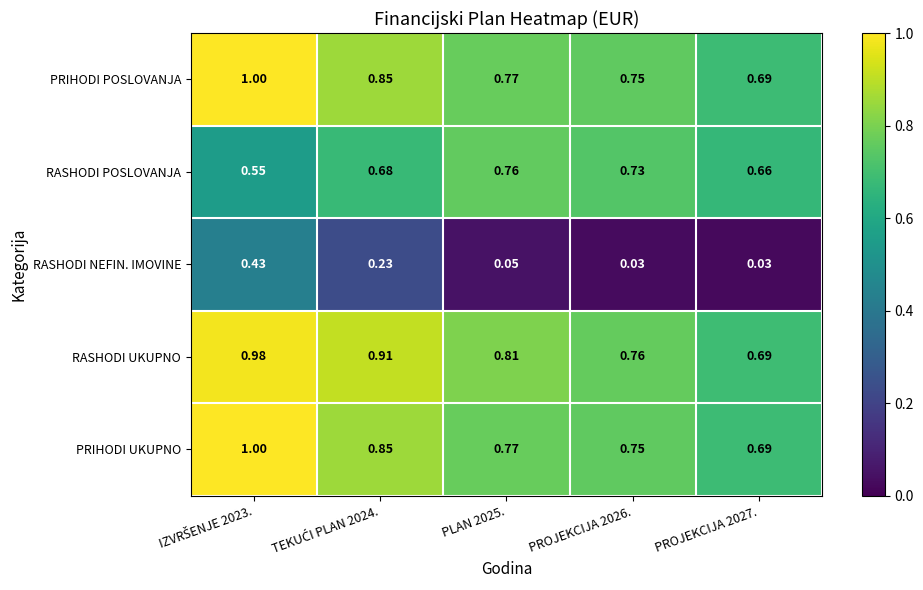

Which series has the largest total across all categories?

RASHODI UKUPNO